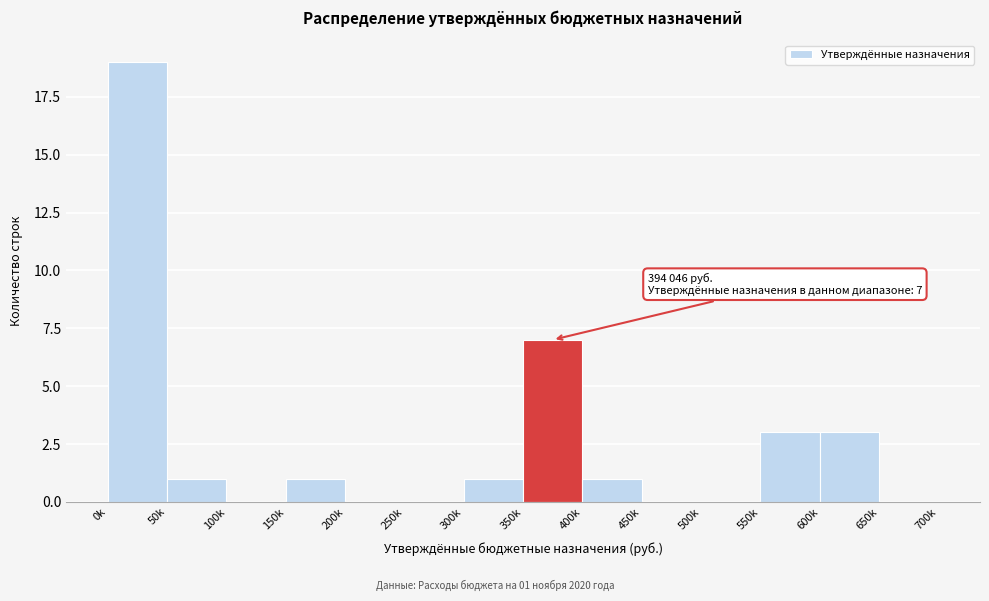

Reading left to right, list all the values displayed in this chart.

0k=19	50k=1	100k=0	150k=1	200k=0	250k=0	300k=1	350k=7	400k=1	450k=0	500k=0	550k=3	600k=3	650k=0